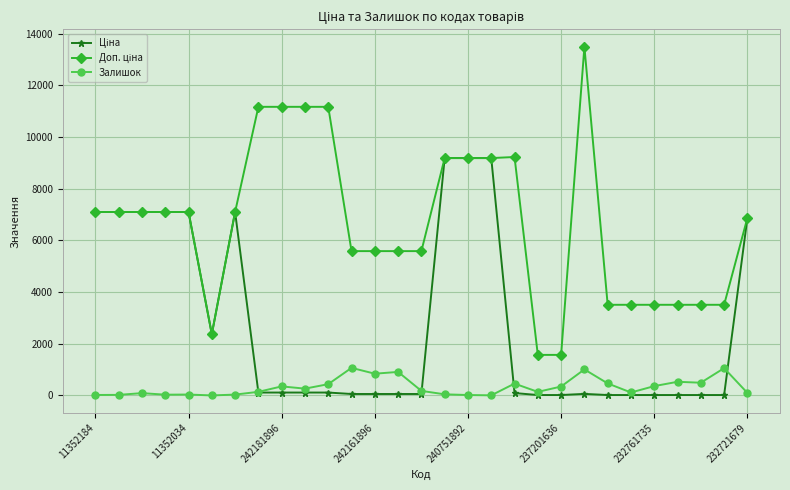

At how many categories does at least one series exceed 6640?

16